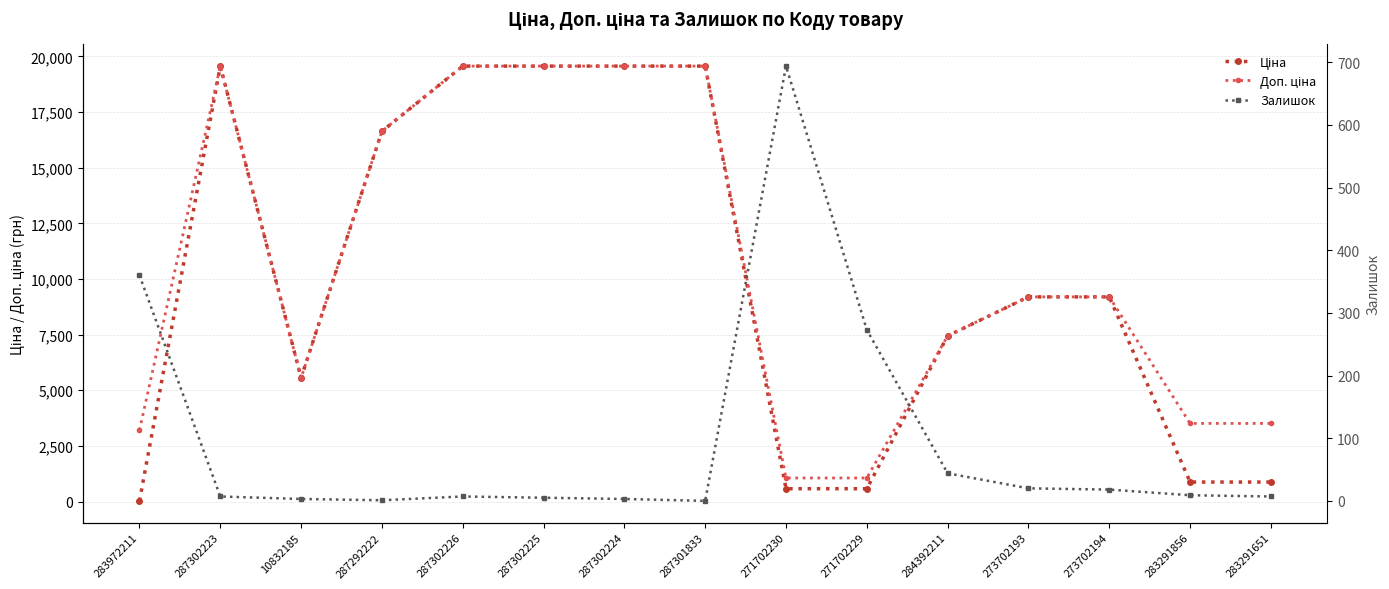

What is the difference between the highest and lowest values at 271702229?

787.0